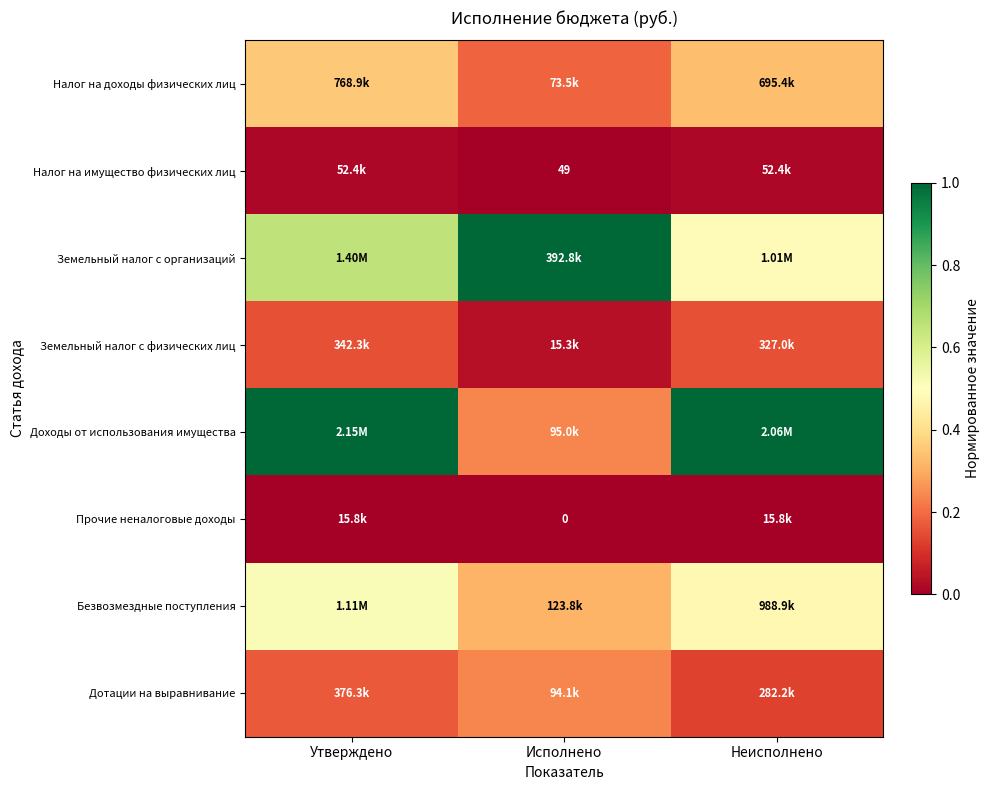

What is the difference between the Земельный налог с физических лиц values at Неисполнено and Исполнено?

0.1